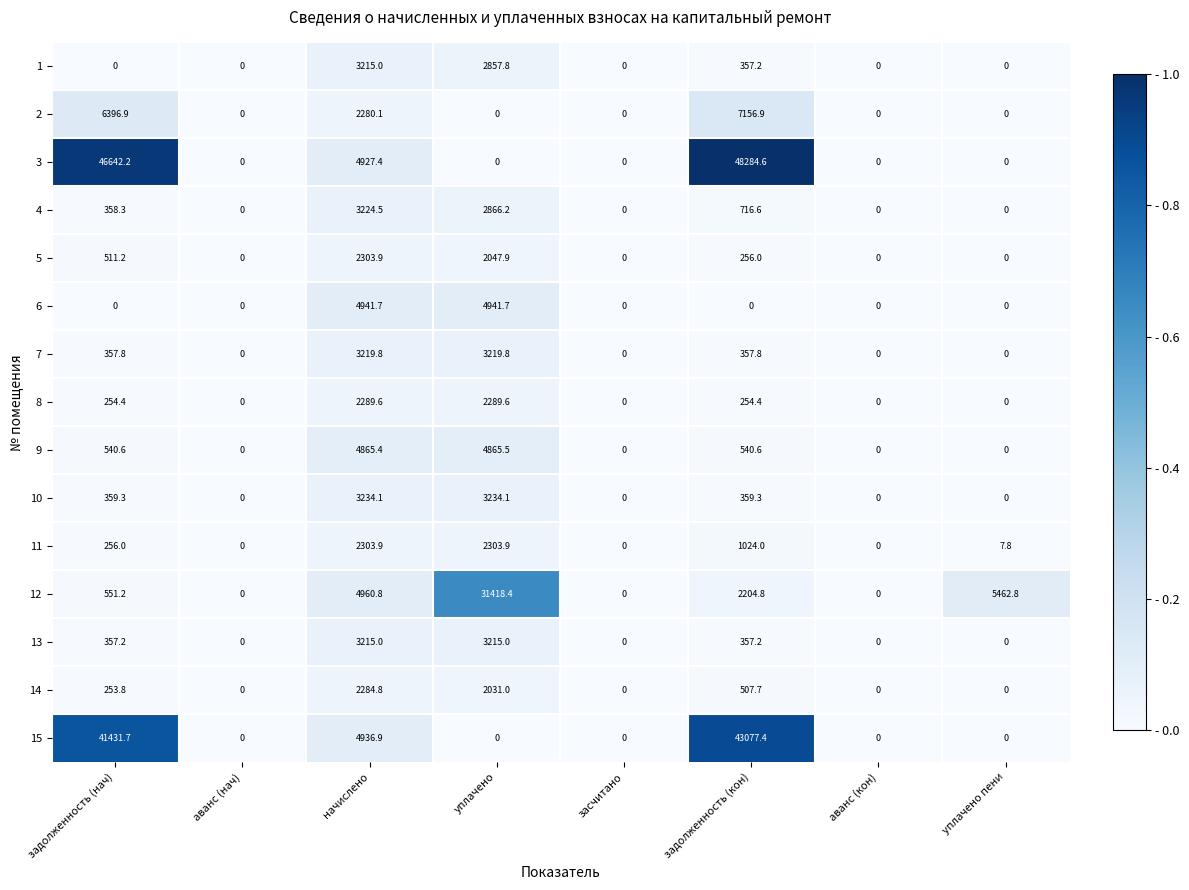

Where is 2 nearest to the value 3578?

начислено